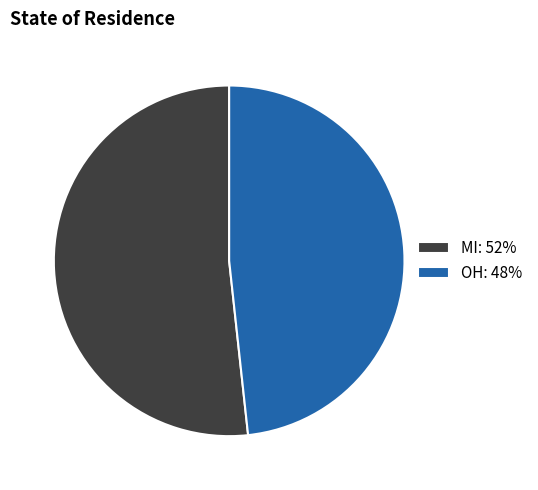

Count the number of slices in the pie.

2